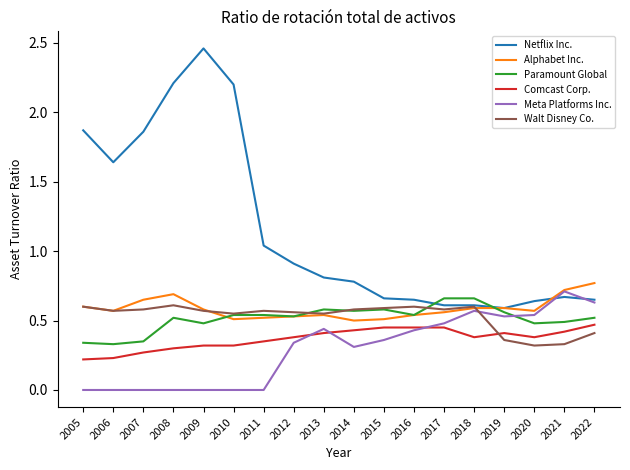

How many categories are shown in the chart?

18